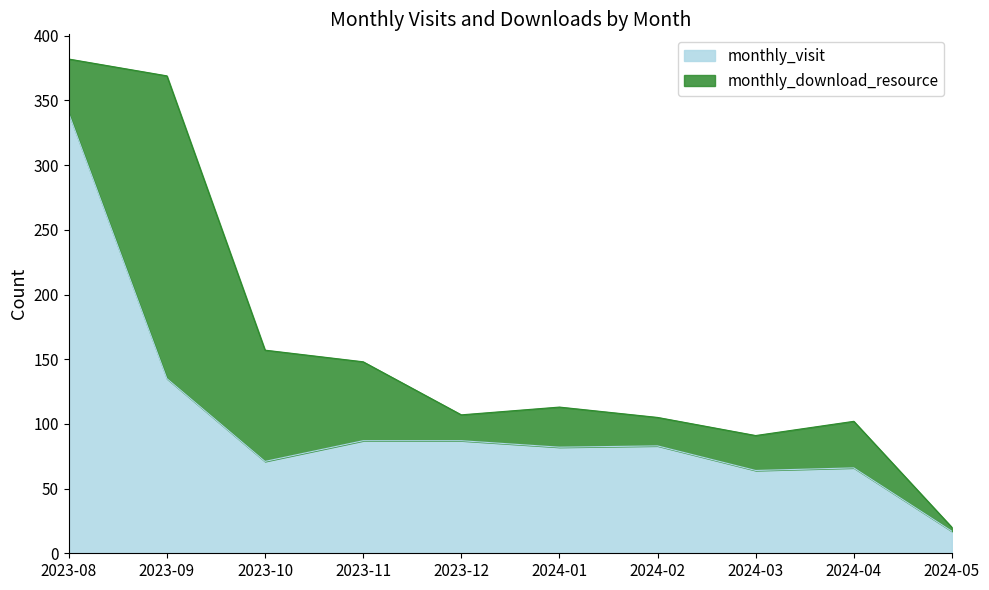

What is the difference between the maximum and minimum values?

323